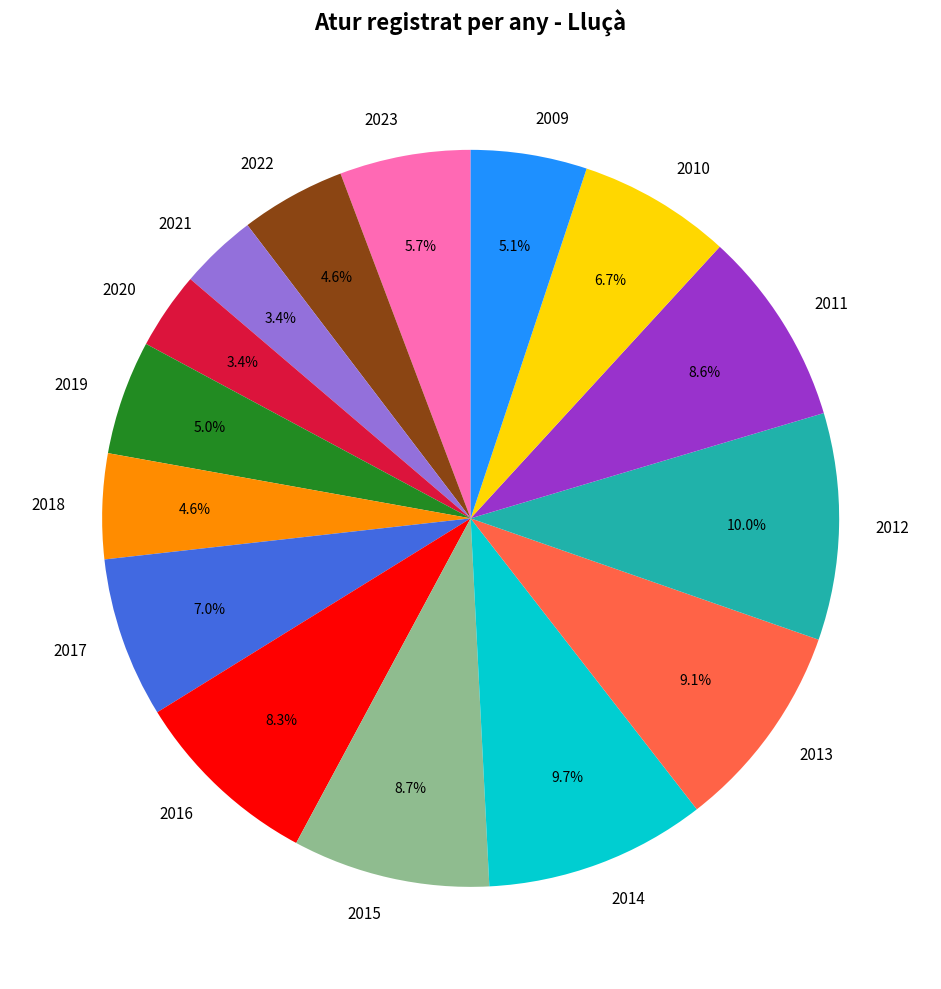

Count the number of slices in the pie.

15